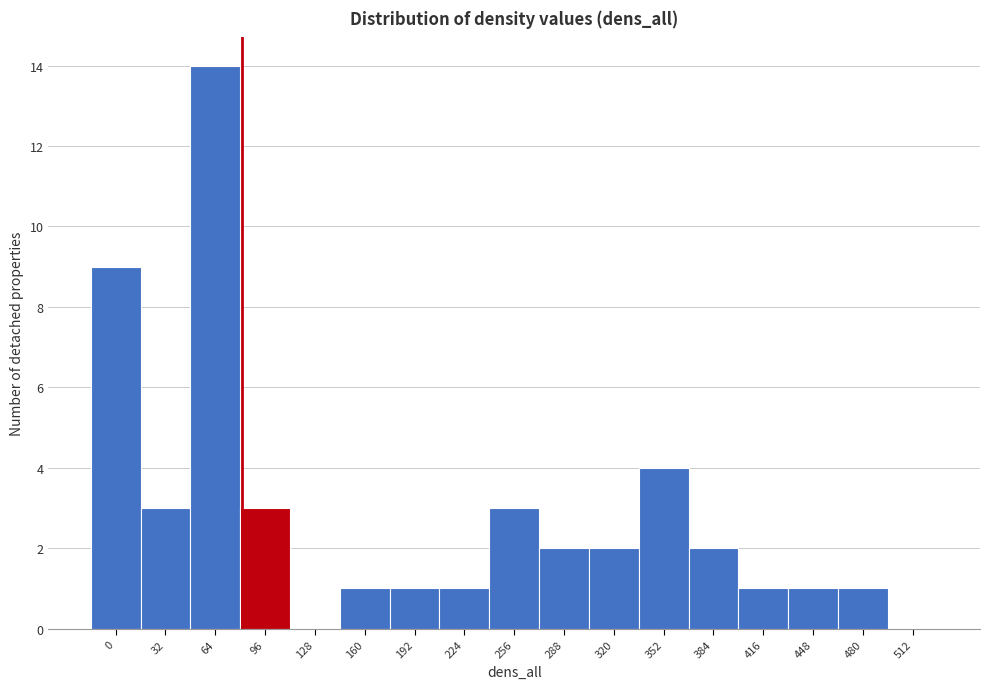

Reading left to right, extract all data points from this chart.

0=9	32=3	64=14	96=3	128=0	160=1	192=1	224=1	256=3	288=2	320=2	352=4	384=2	416=1	448=1	480=1	512=0